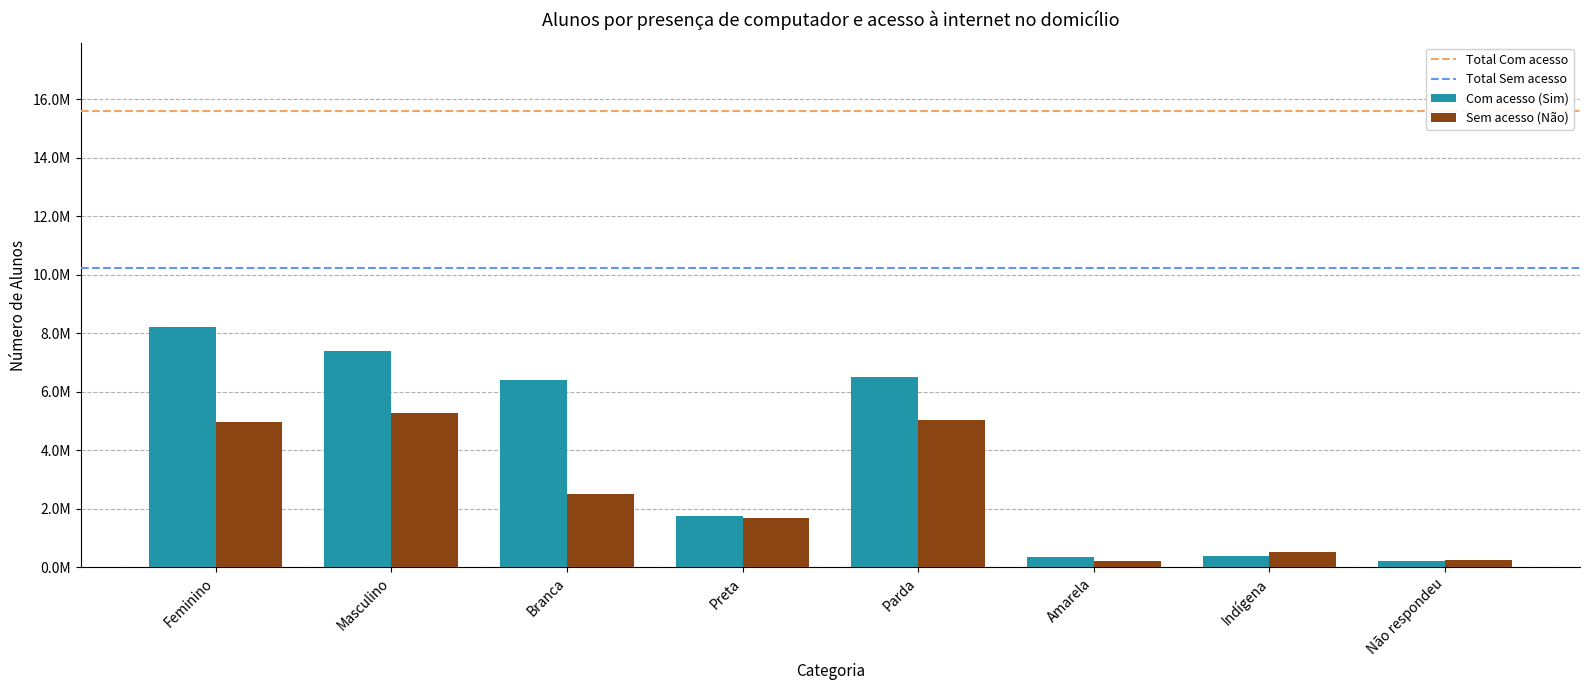

How many data points in Sem acesso (Não) are above 2499779?

3